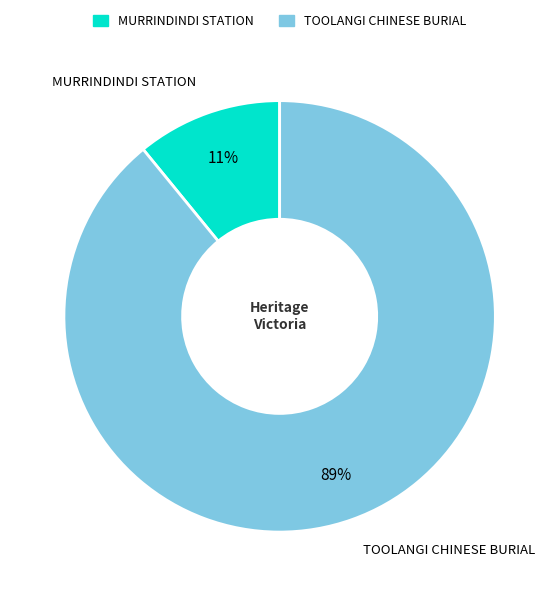

Between TOOLANGI CHINESE BURIAL and MURRINDINDI STATION, which is larger?

TOOLANGI CHINESE BURIAL